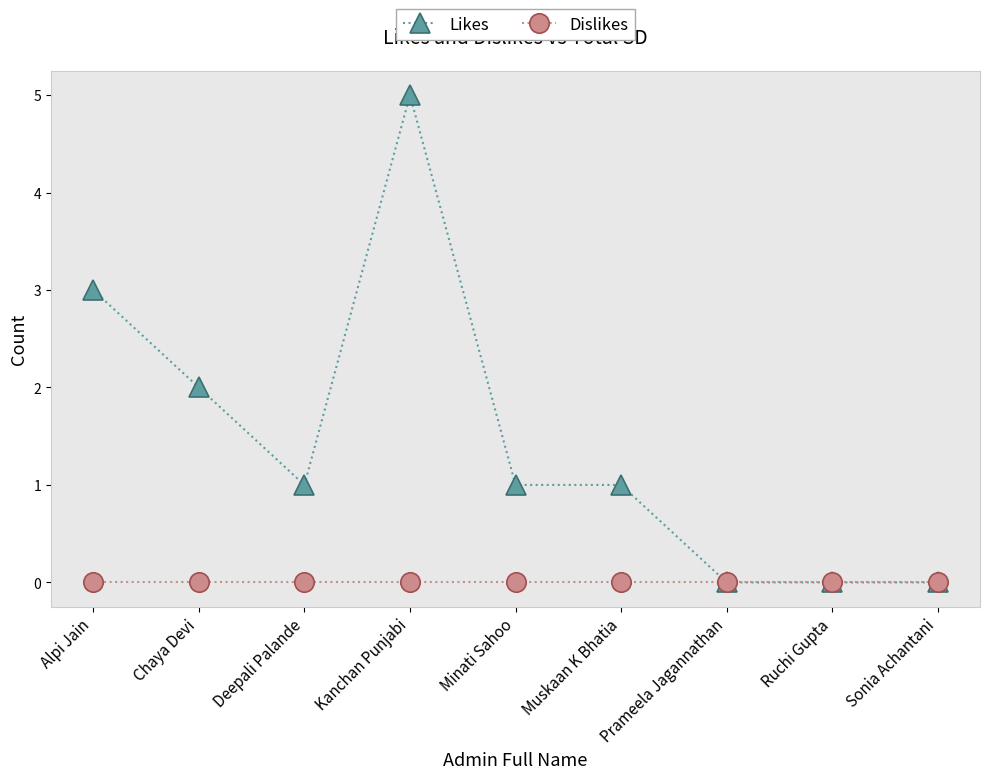

How many Likes values are between 0 and 2?

7